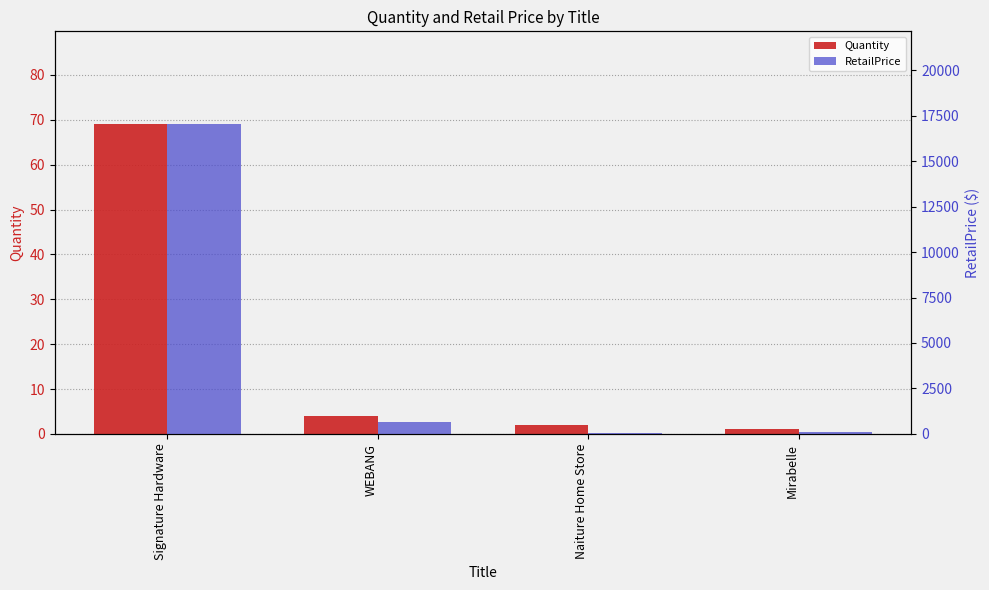

What is the minimum value for Quantity?

1.0